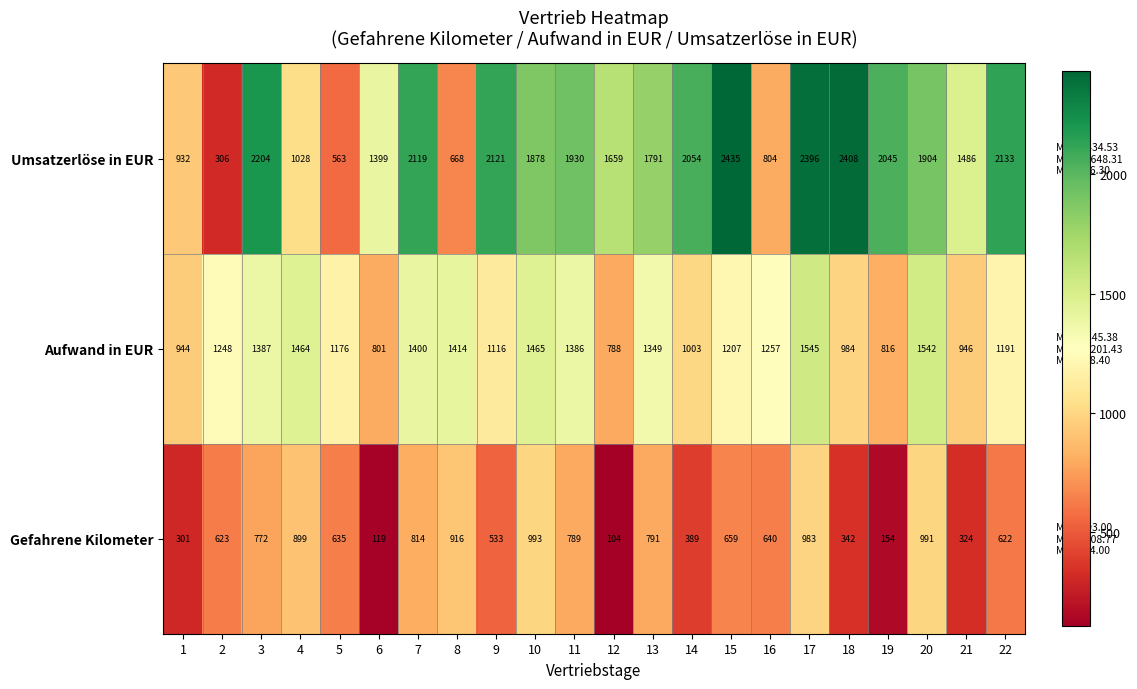

Which series has the largest range (max minus min)?

Umsatzerlöse in EUR